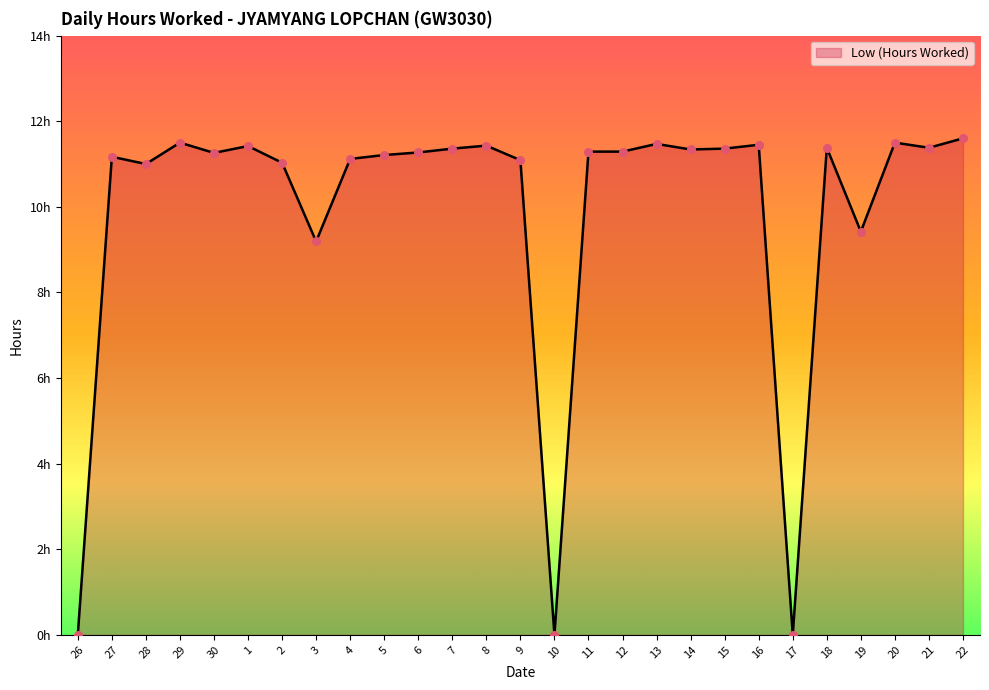

What is the ratio of the value at 16 to the value at 8?

1.0